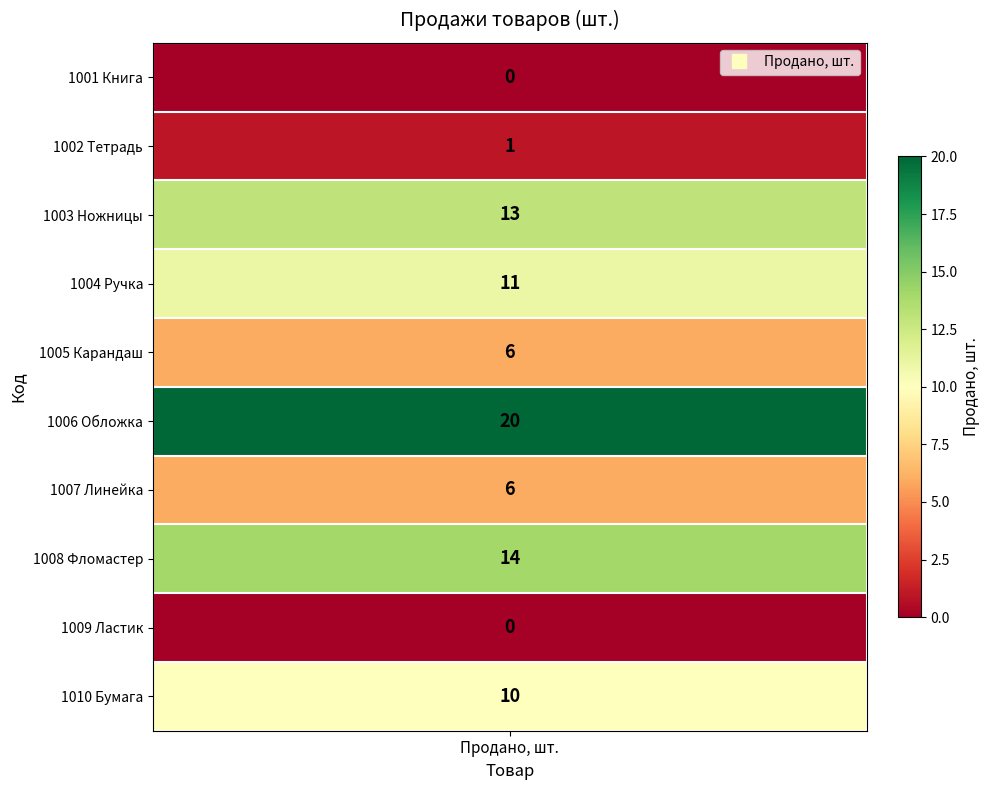

Between Тетрадь and Ножницы, which is larger?

Ножницы